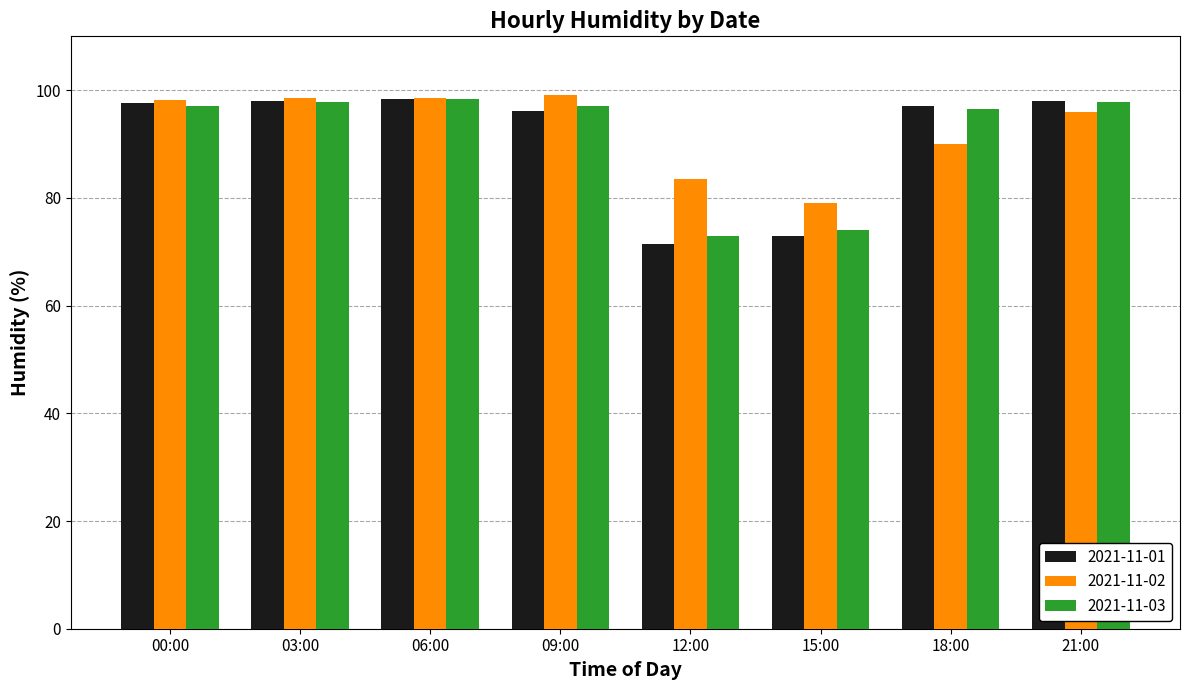

Which series has the widest spread of values?

2021-11-01